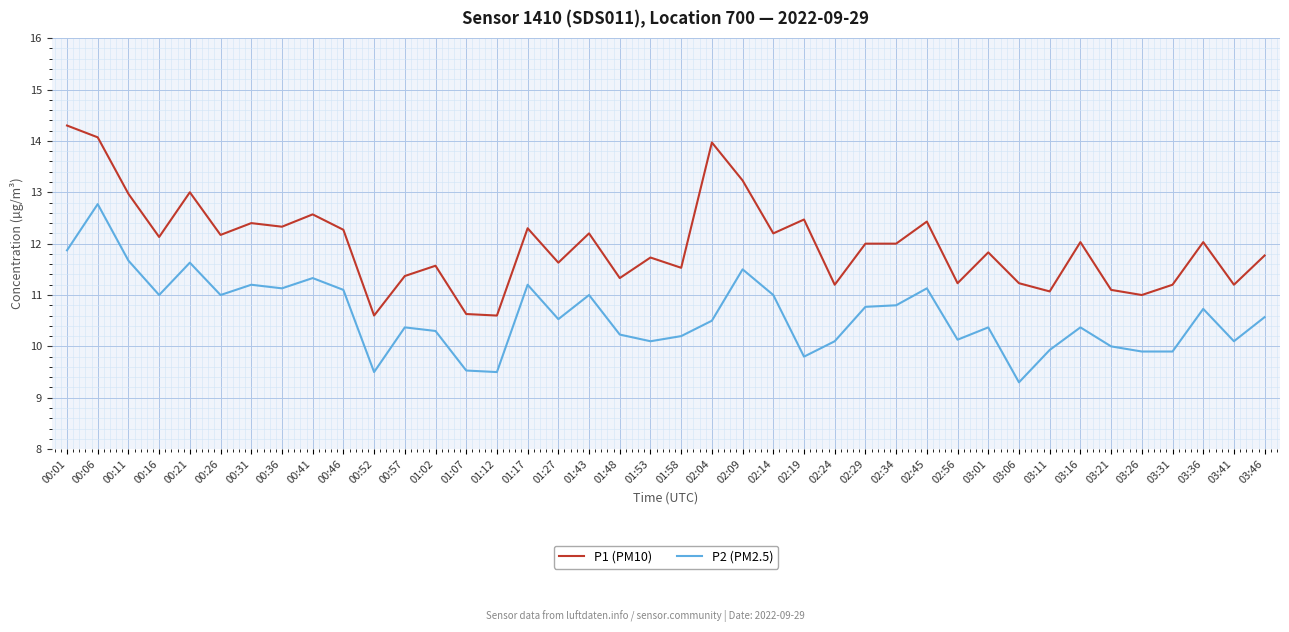

What position from the left is 00:26?

6